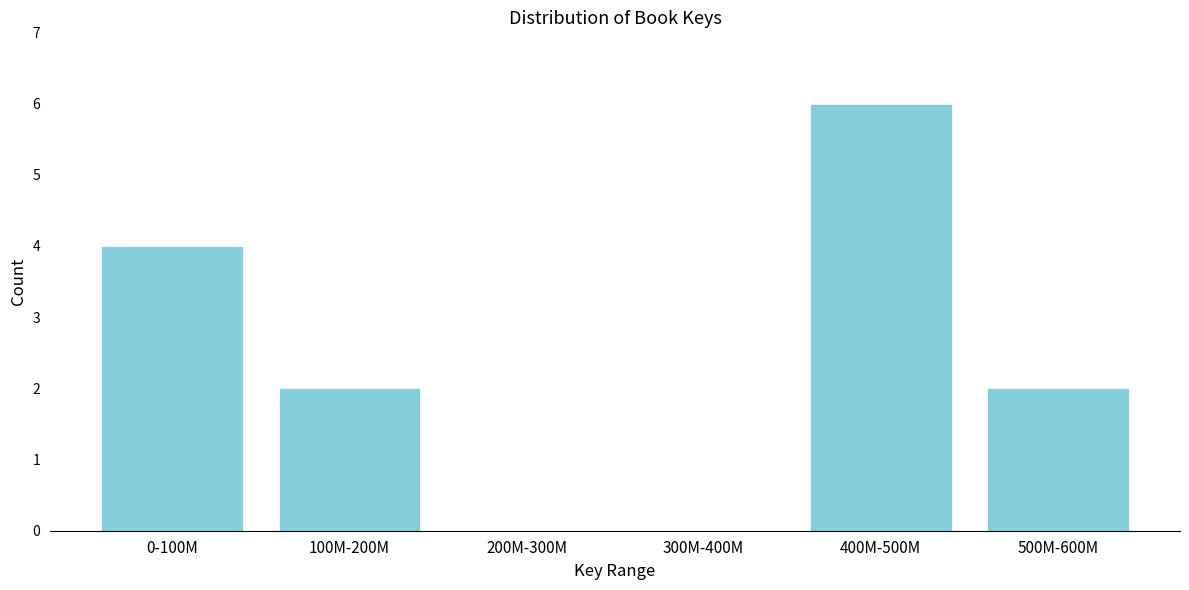

Reading right to left, list all the values displayed in this chart.

500M-600M=2	400M-500M=6	300M-400M=0	200M-300M=0	100M-200M=2	0-100M=4